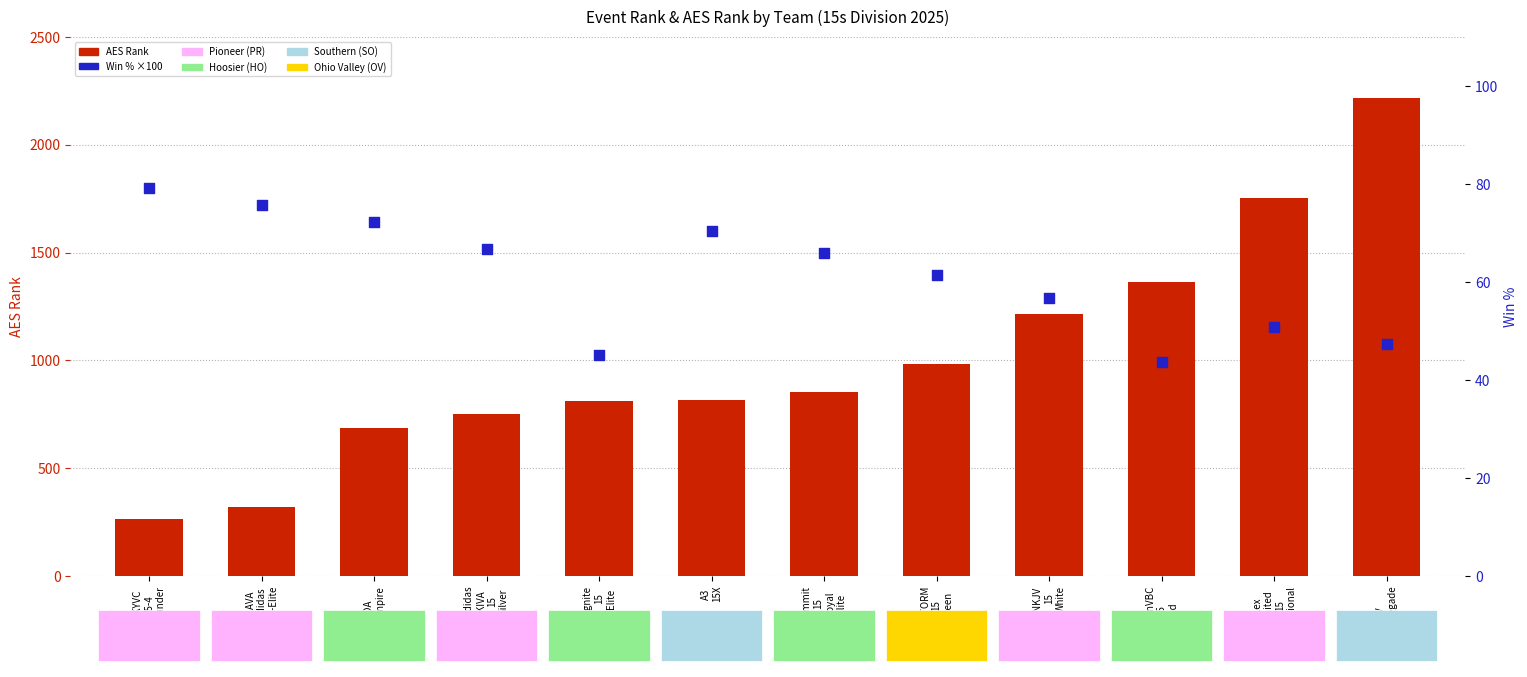

What is the total value across all series at Lex
United
15
National?

1802.8